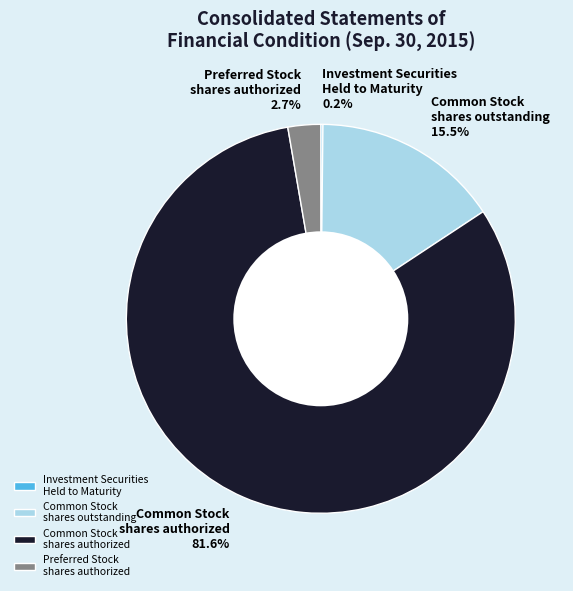

Which category has the biggest portion of the pie?

Common Stock shares authorized